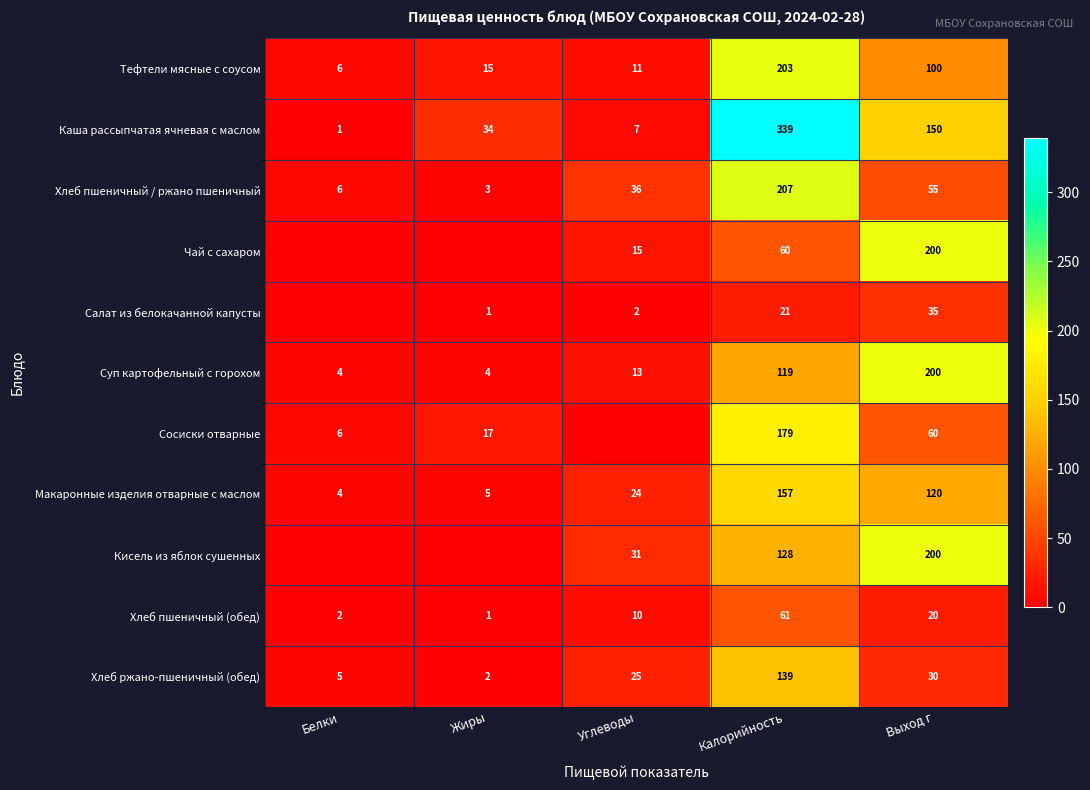

What is the difference between the highest and lowest values at Калорийность?

318